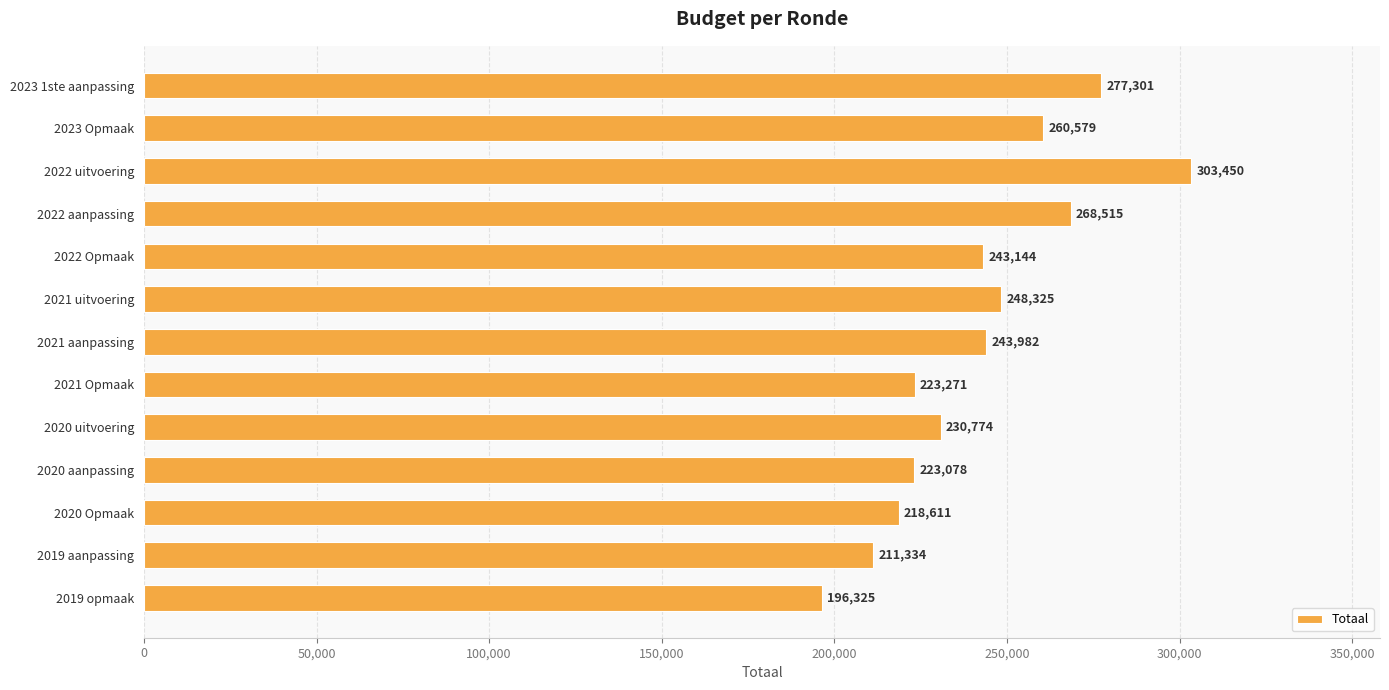

Does the chart contain any negative values?

No